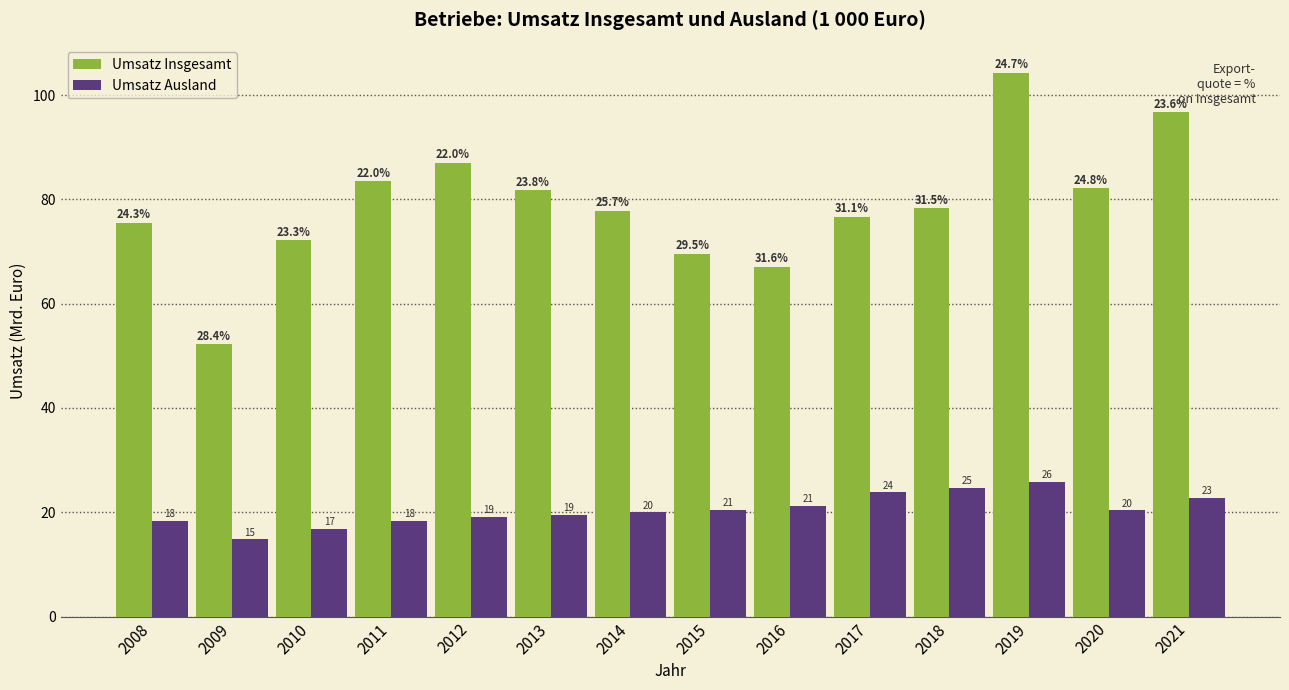

What are all the series names shown in the legend?

Umsatz Insgesamt, Umsatz Ausland